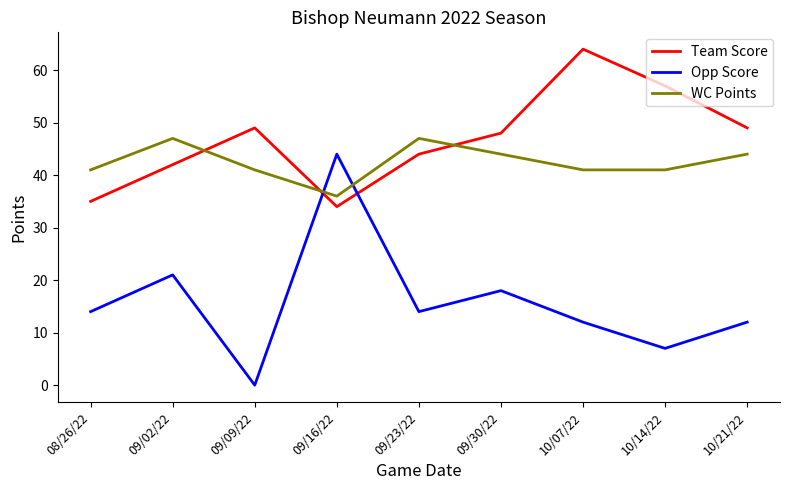

Which series has the largest total across all categories?

Team Score